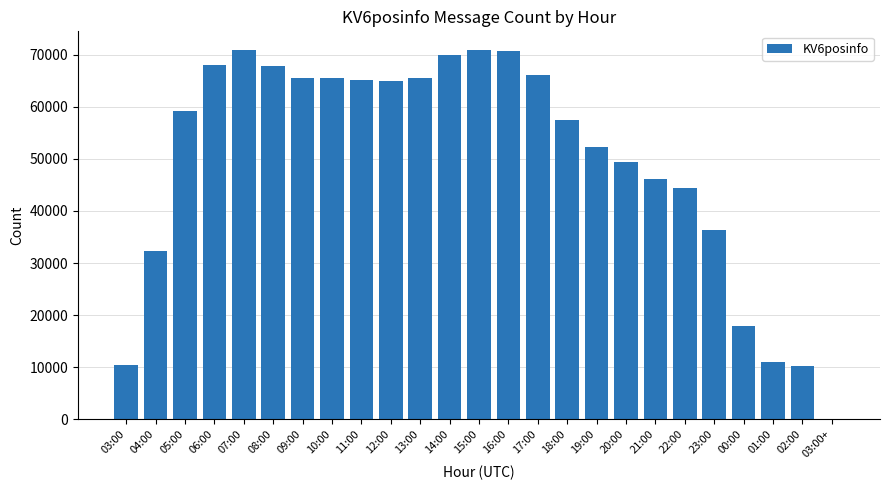

Are the bars horizontal?

No